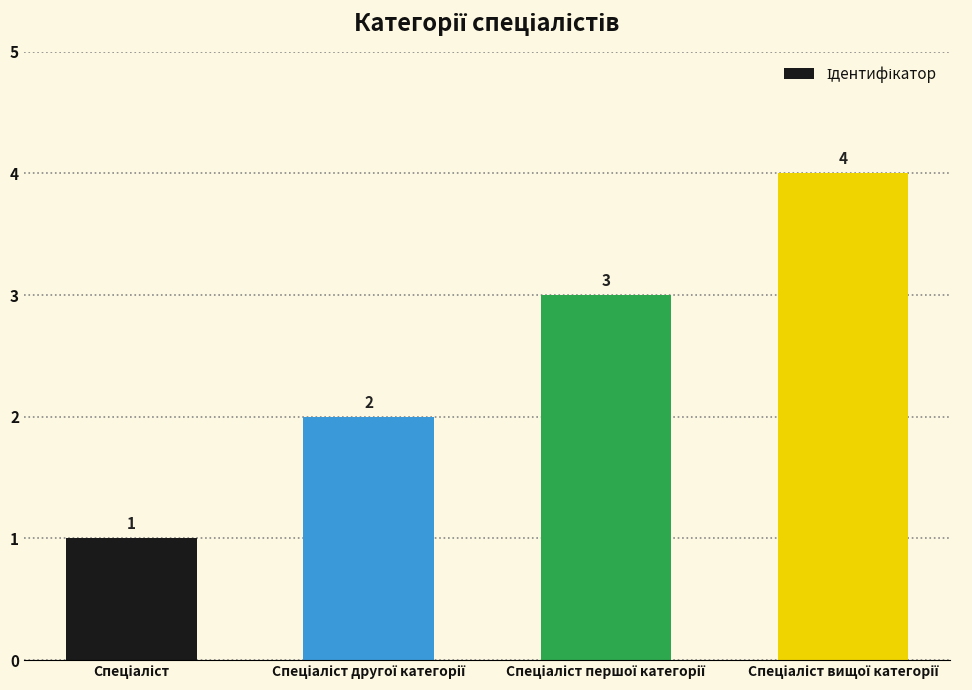

What is the maximum value shown in the chart?

4